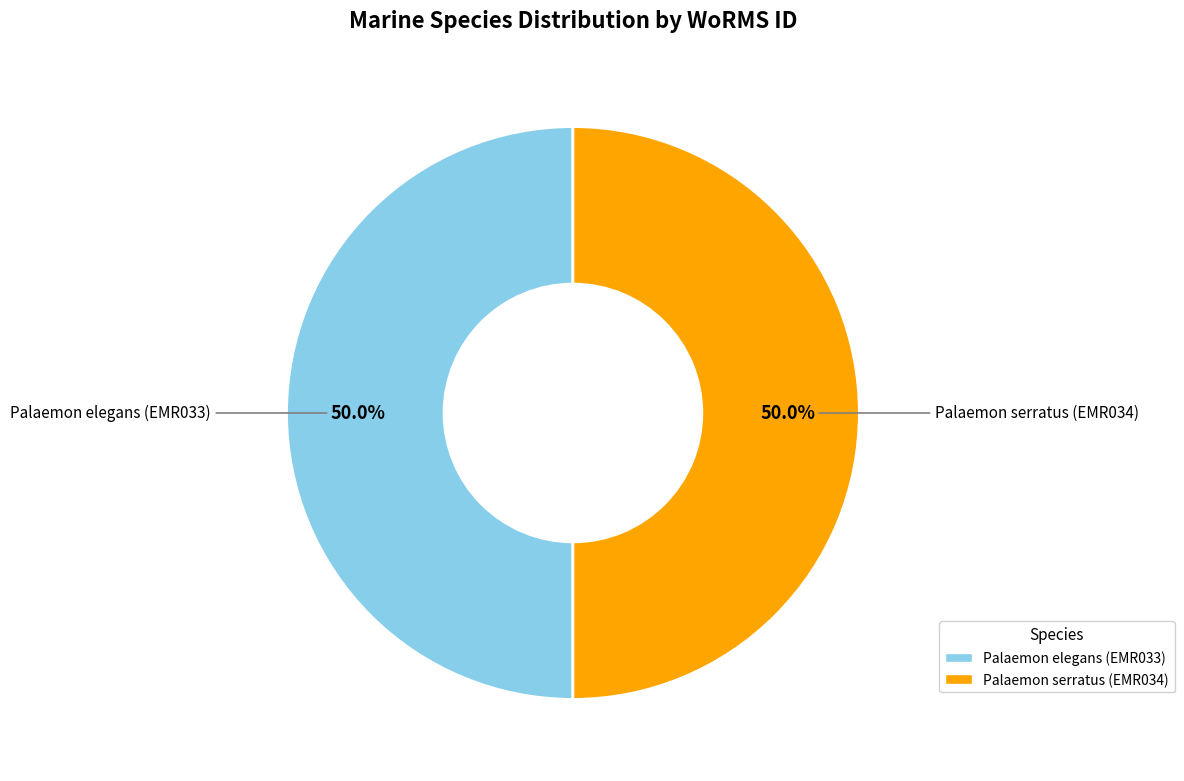

What is the ratio of the value at Palaemon elegans (EMR033) to the value at Palaemon serratus (EMR034)?

1.0